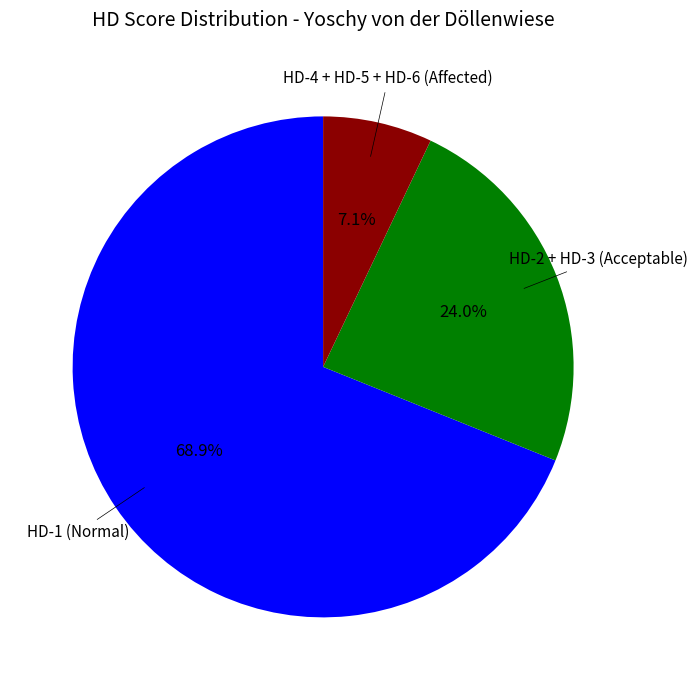

Is there a majority slice in this chart?

Yes